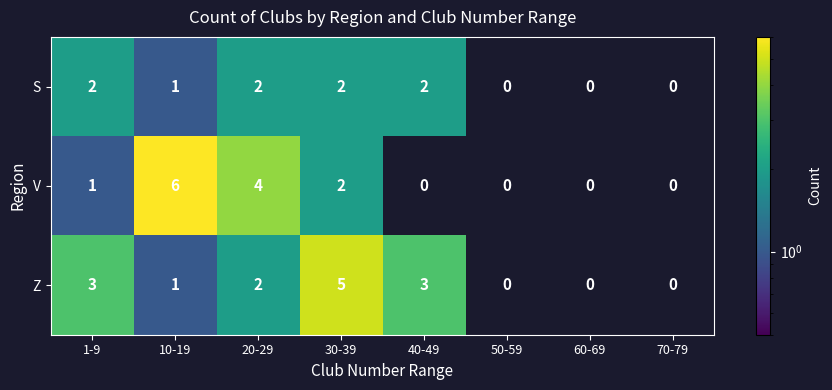

What is the greatest value displayed?

6